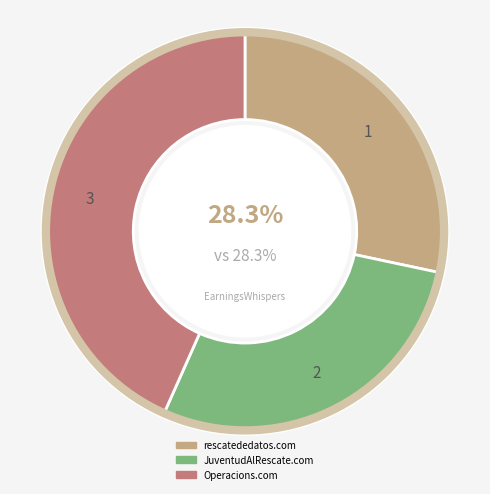

True or false: JuventudAlRescate.com accounts for 28% of the total.

True